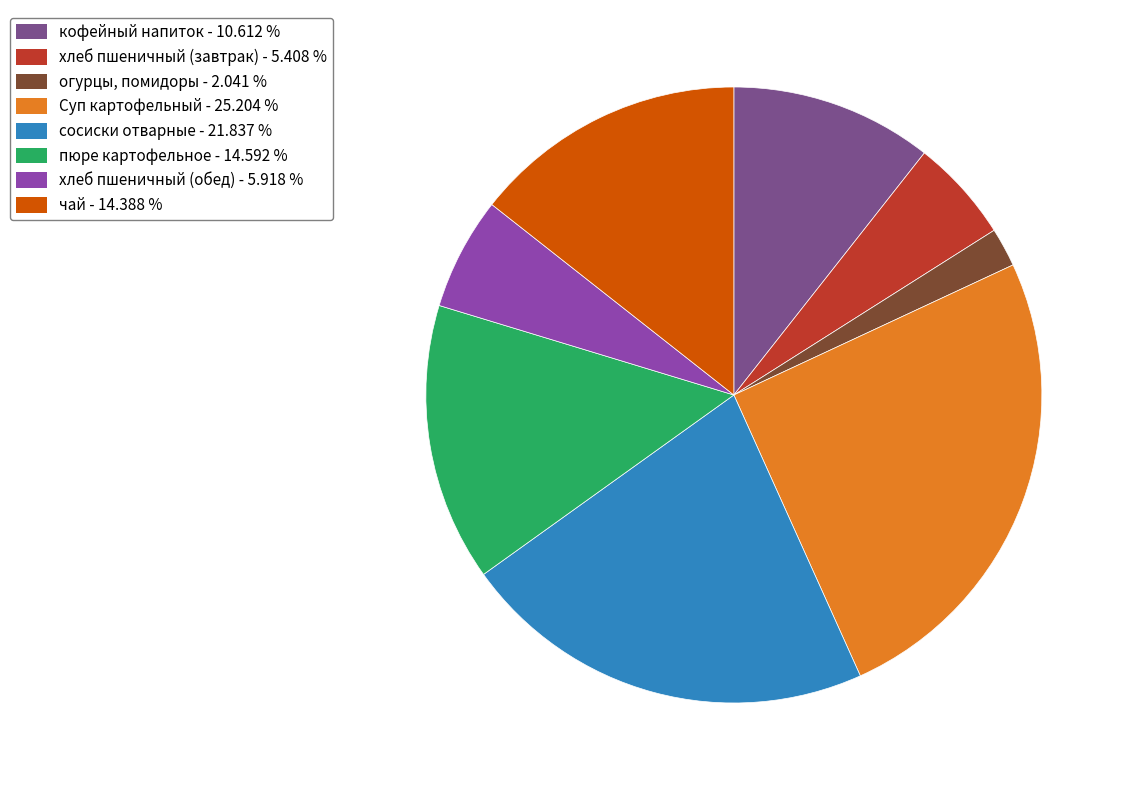

Does кофейный напиток represent more than half of the total?

No